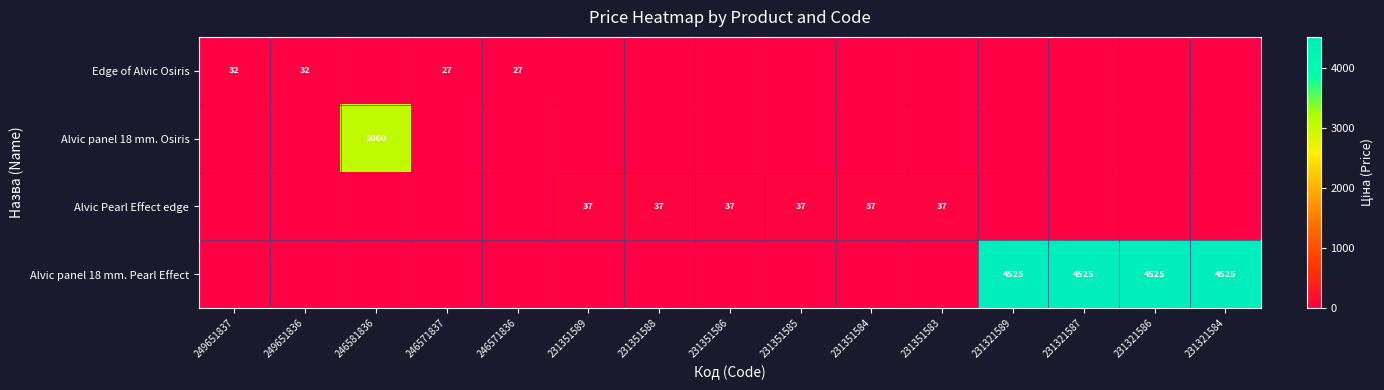

True or false: Alvic panel 18 mm. Osiris has a value of 3060 at 246581836.

True